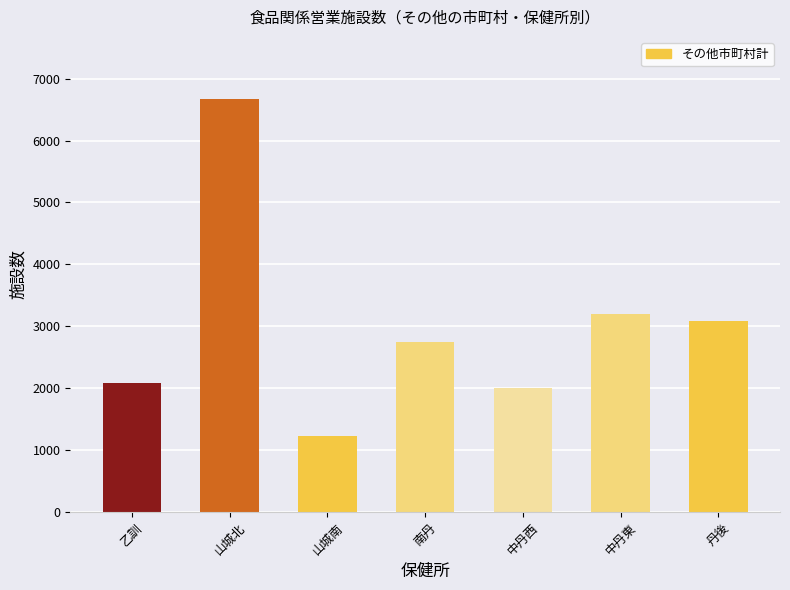

Which label corresponds to the largest value in the chart?

山城北